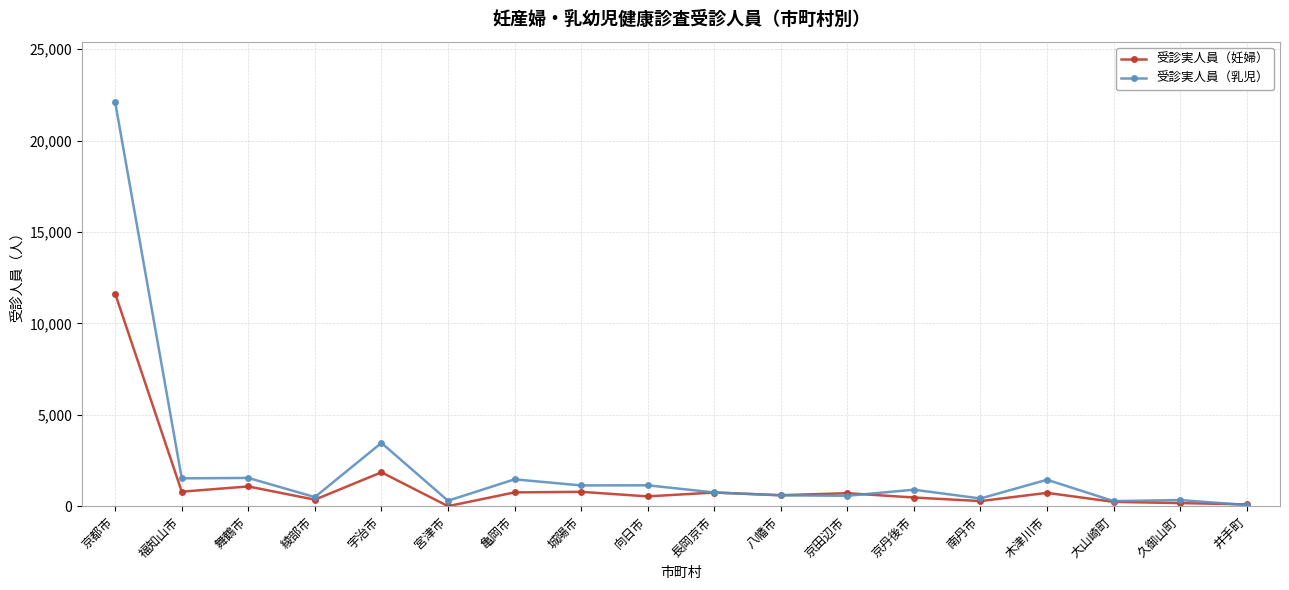

What is the approximate value of 受診実人員（乳児） at 京丹後市?

901